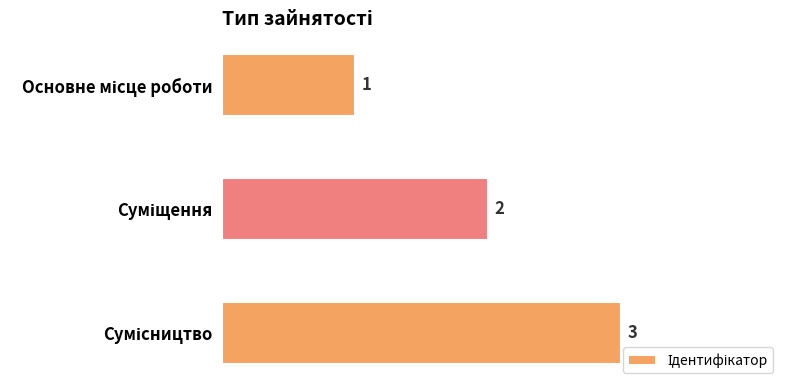

What is the value of the 1st bar from the top?

1